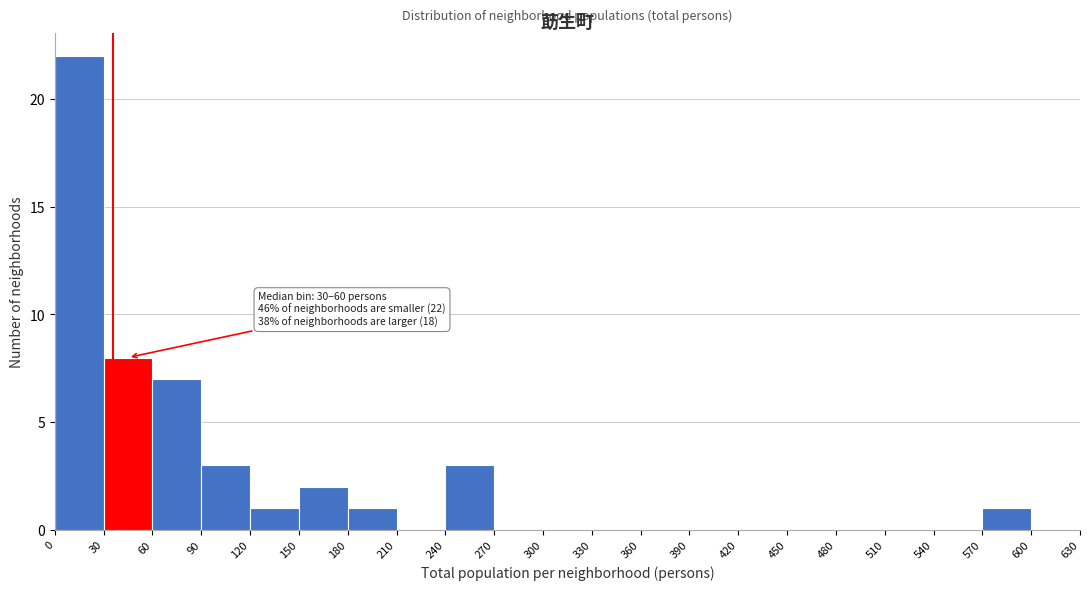

Which range on the x-axis has the tallest bar?

0 to 30